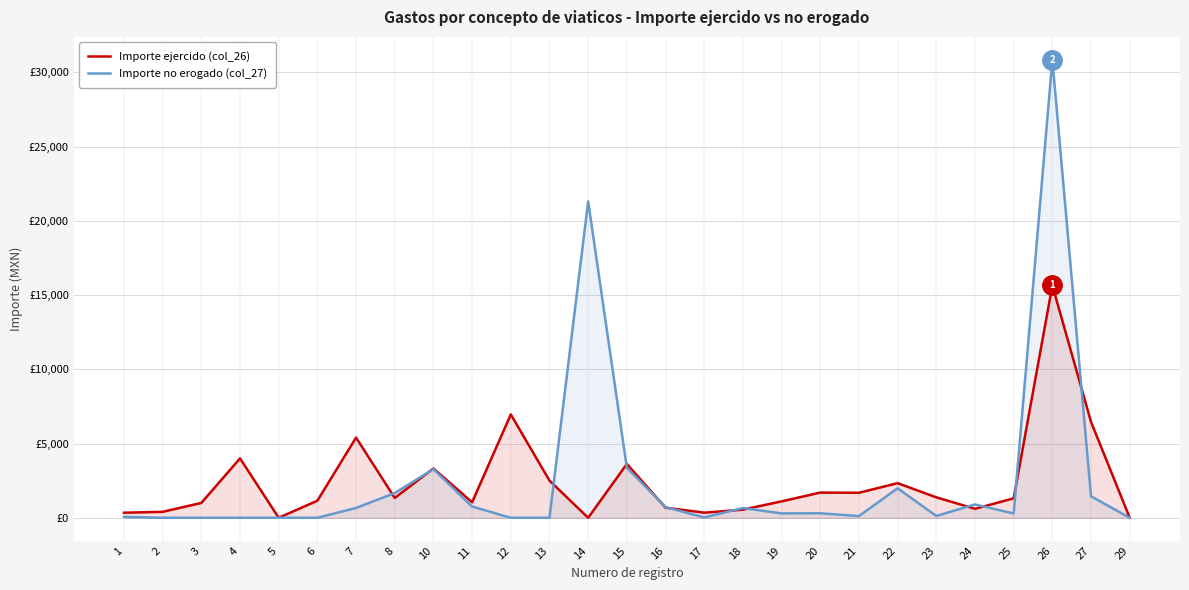

What is the average value of the Importe ejercido (col_26) series?

2402.5